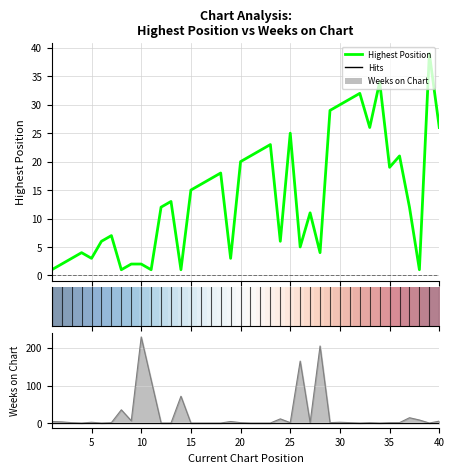

Reading left to right, extract all data points from this chart.

Posicion_mas_alta: 1	2	3	4	3	6	7	1	2	2	1	12	13	1	15	16	17	18	3	20	21	22	23	6	25	5	11	4	29	30	31	32	26	34	19	21	12	1	39	26
Weeks_on_Chart: 5	4	2	1	3	1	2	36	7	229	115	1	1	72	1	1	1	1	5	2	1	1	1	12	2	165	2	205	2	3	2	1	2	1	2	2	15	9	1	6